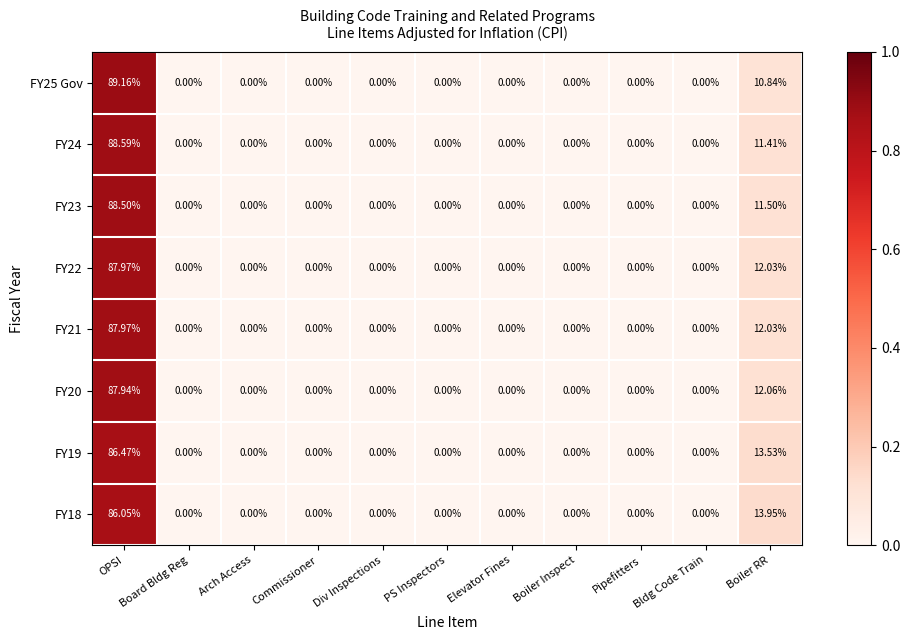

At which category is the sum across all series the highest?

OPSI